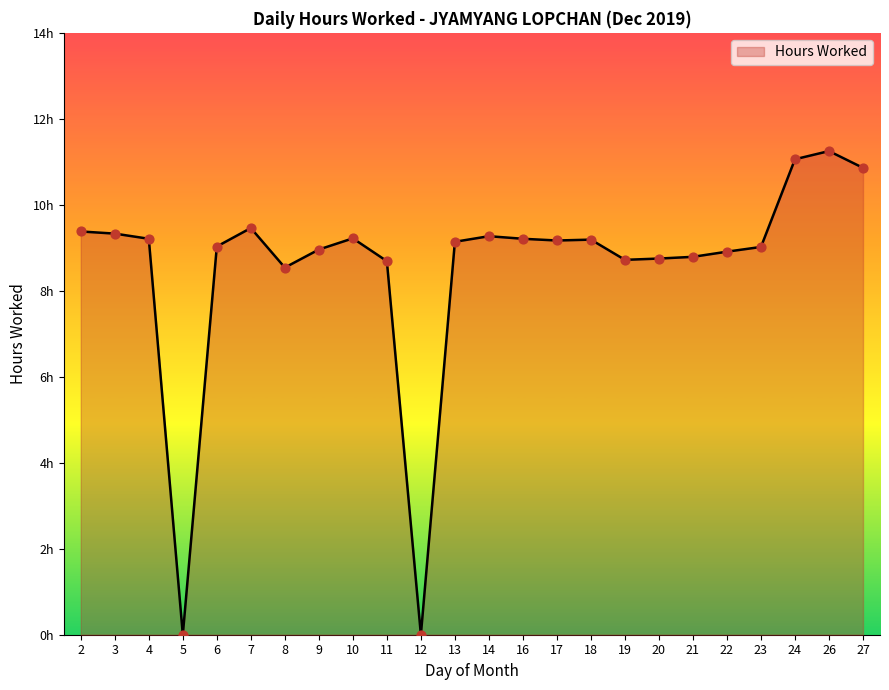

Between 10 and 8, which is larger?

10